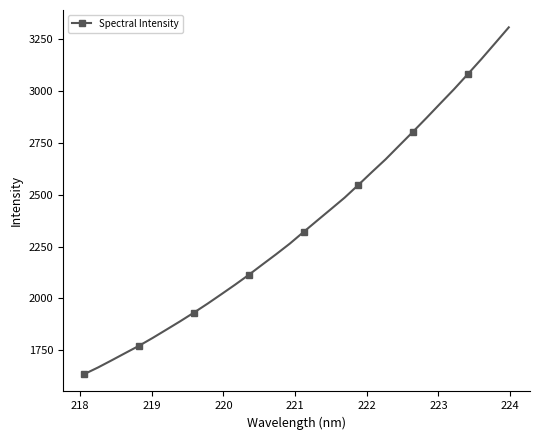

What is the difference between the maximum and minimum values?

1670.5